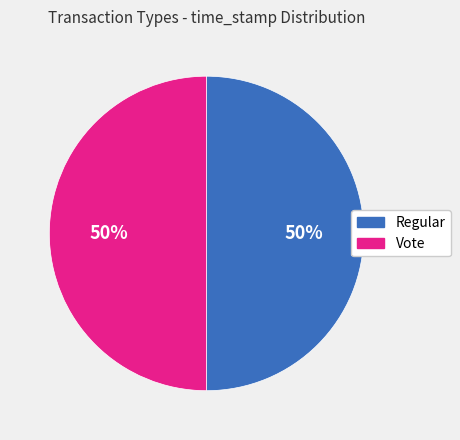

What percentage is the Vote slice, to the nearest percent?

50%